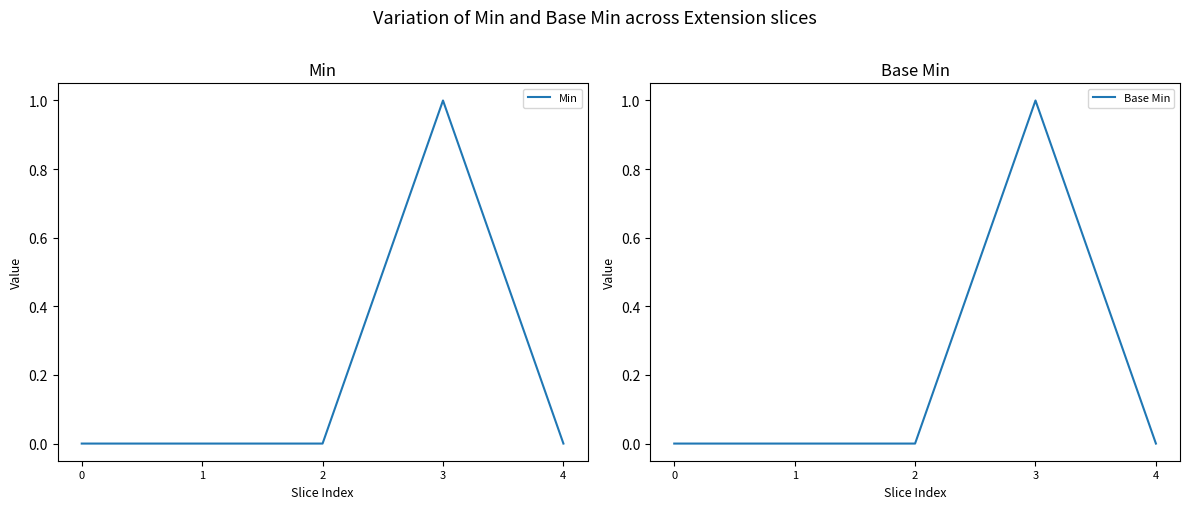

At which category does Min reach its first local peak?

3